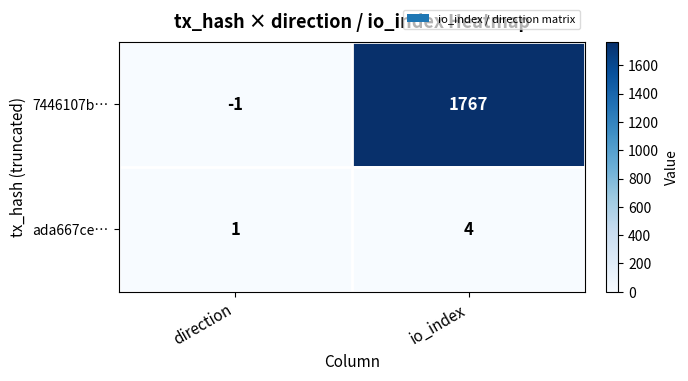

At which label is 7446107b… closest to 883?

direction